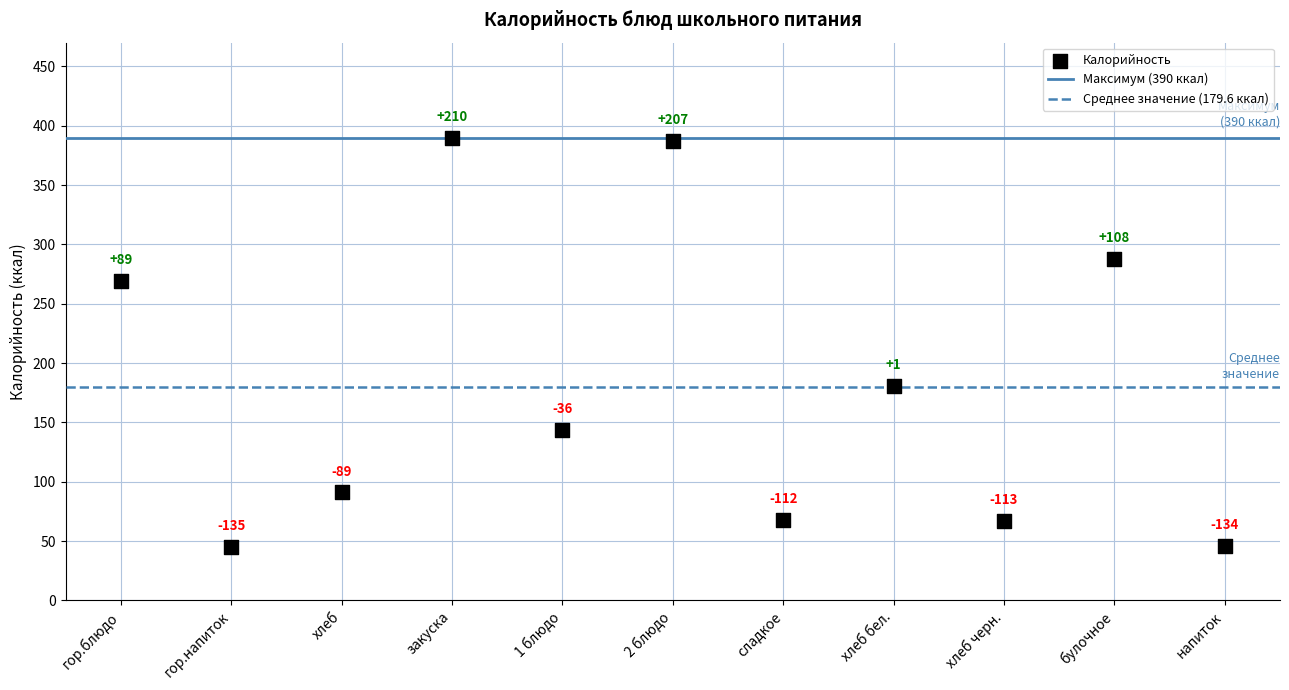

What Y value in the scatter plot is closest to 217?

181